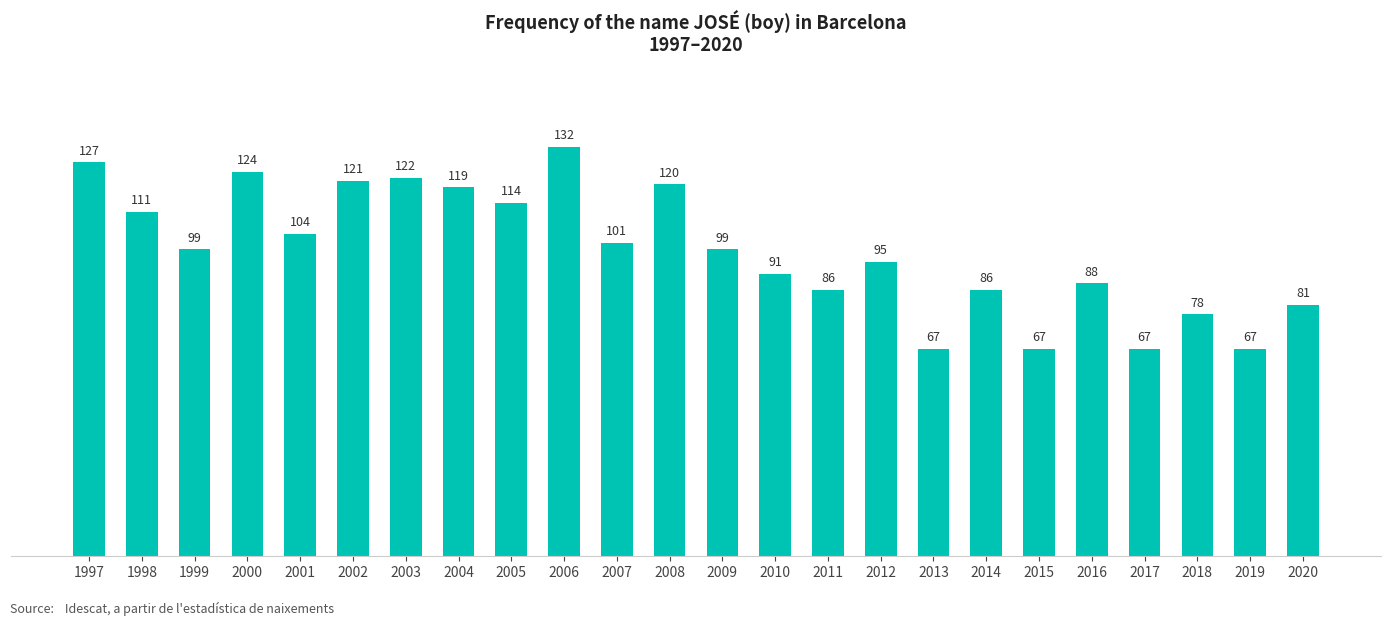

Which has a higher value, 2005 or 1999?

2005